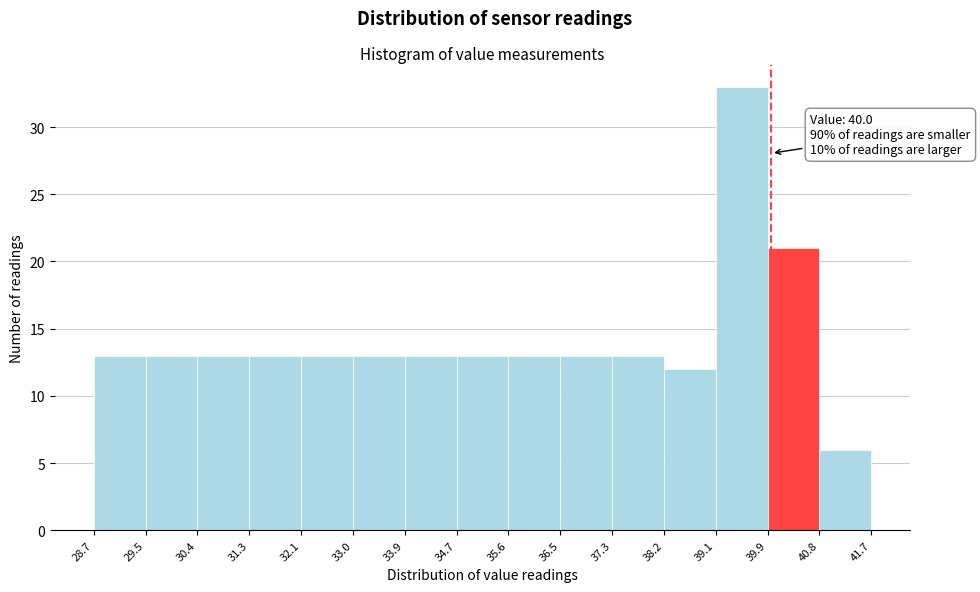

Which range on the x-axis has the tallest bar?

39.1 to 39.9